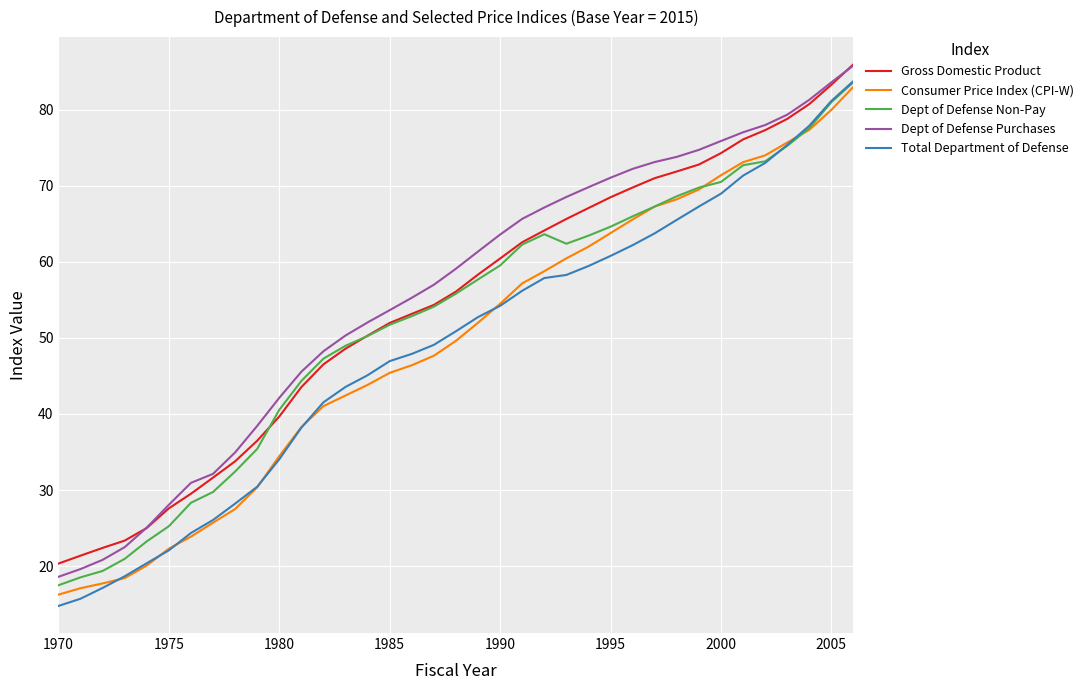

What is the maximum value shown in the chart?

86.0